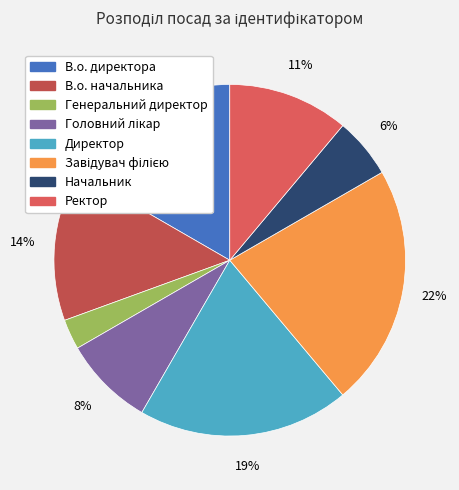

Approximately how many times larger is the value at В.о. директора compared to Ректор?

1.5